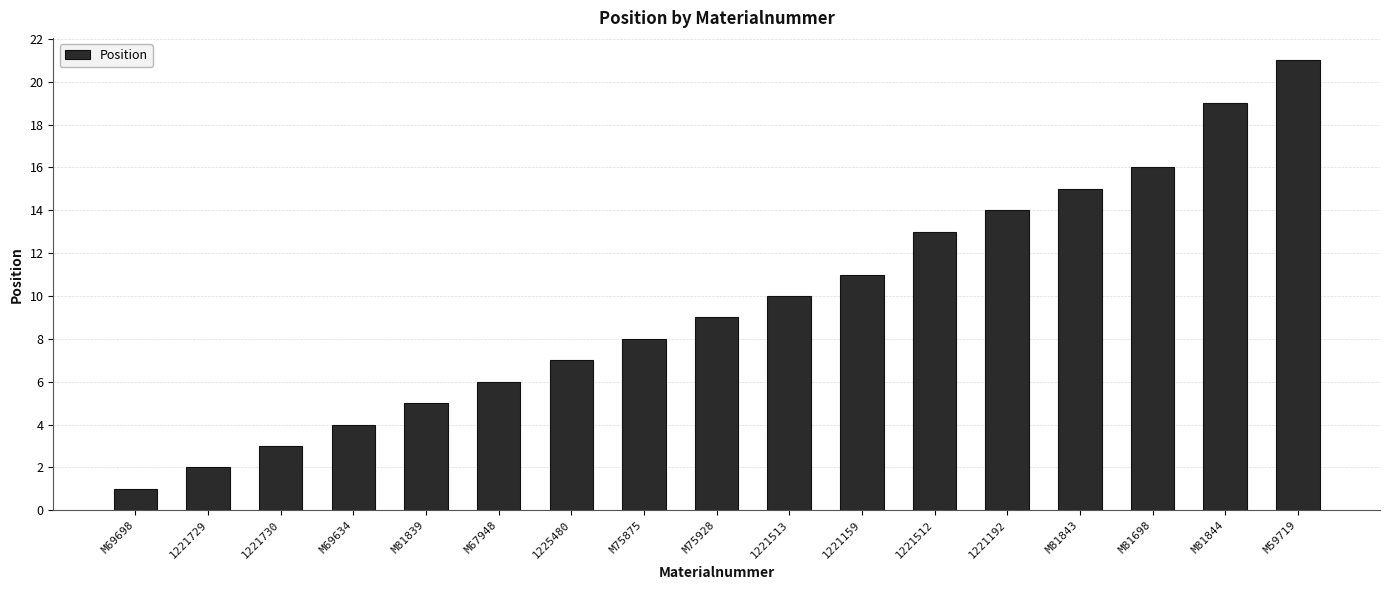

What is the smallest value displayed?

1